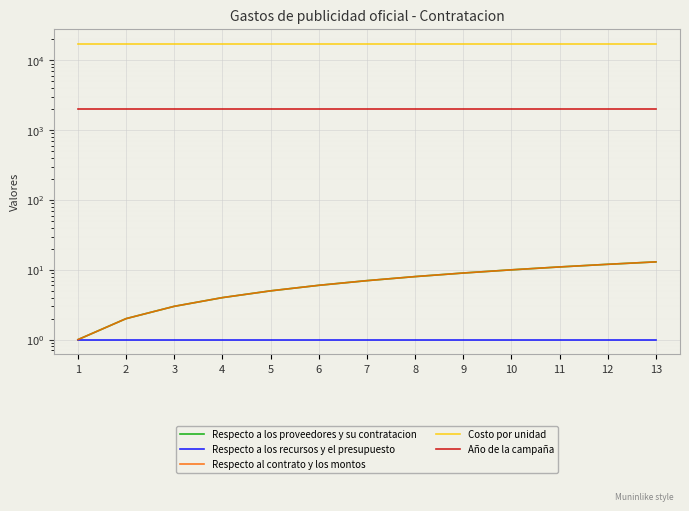

Where is Respecto al contrato y los montos nearest to the value 7?

7